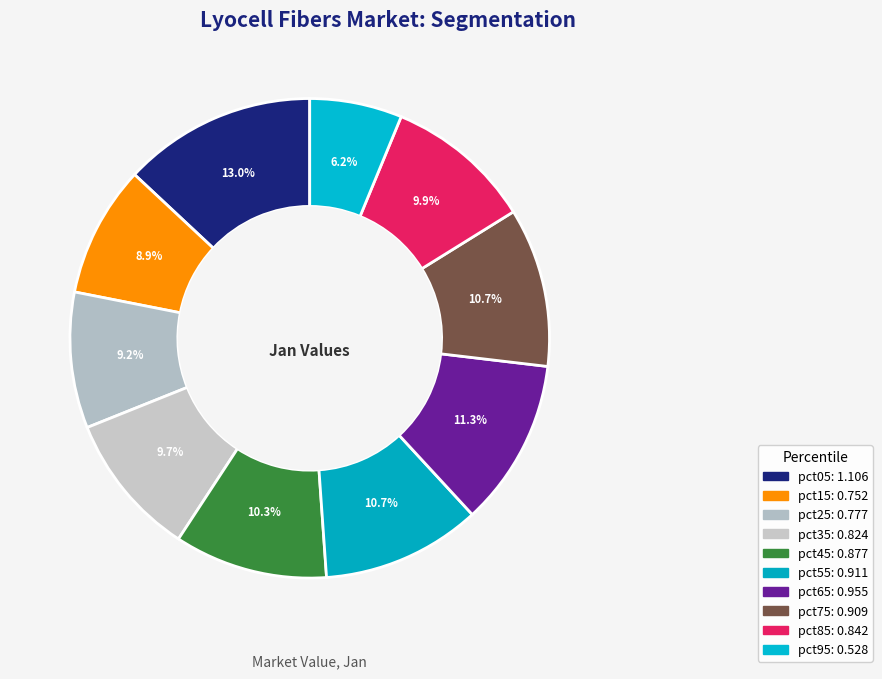

How many slices are in this pie chart?

10